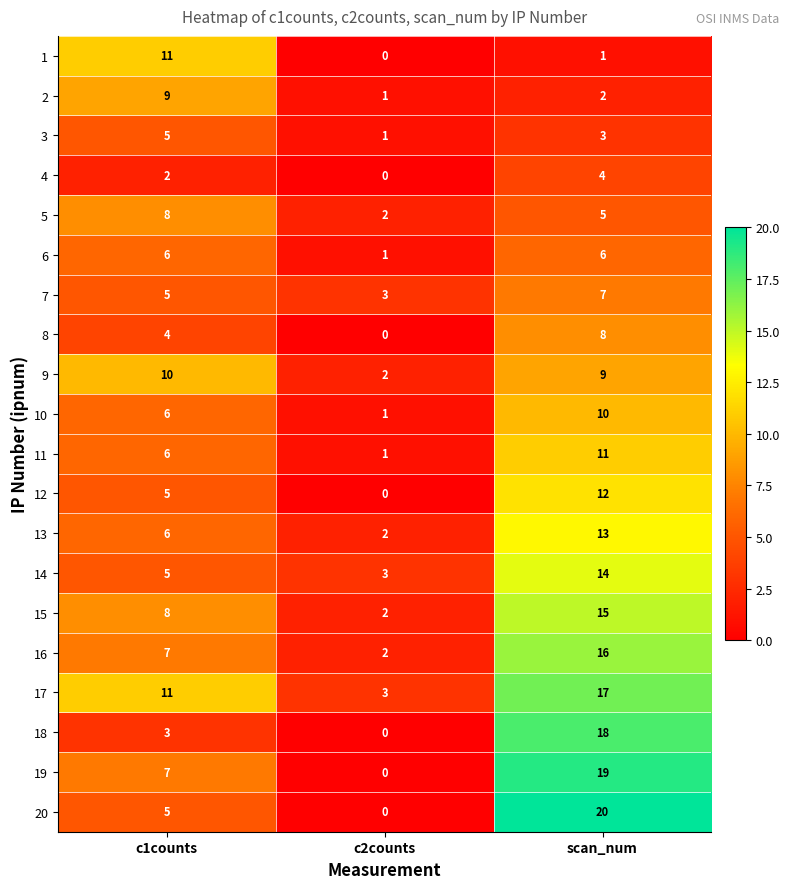

The 9 series shows 5 at c1counts. True or false?

False